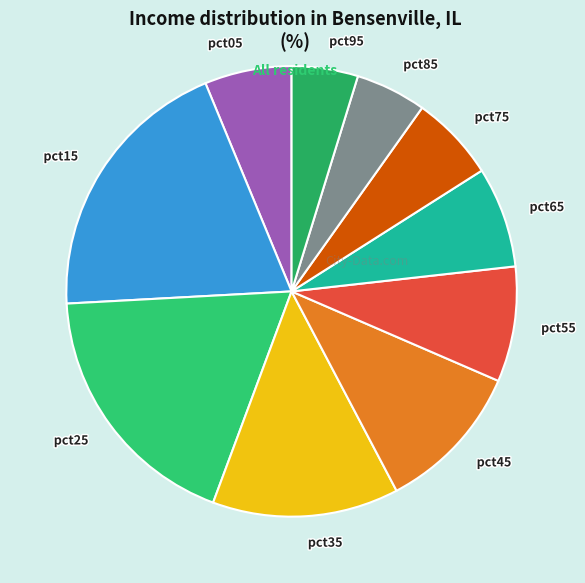

Is the sum of pct55 and pct65 greater than half?

No